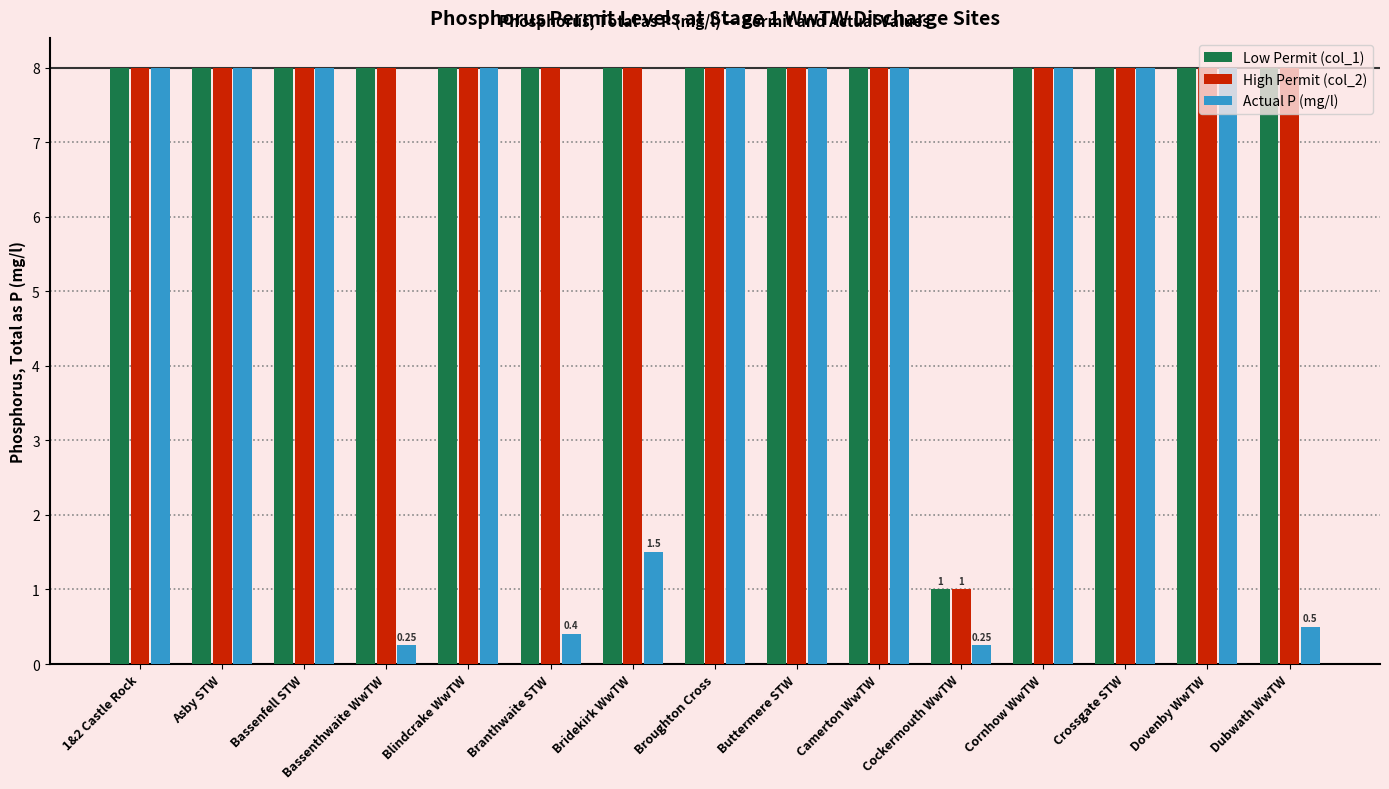

Is the value of High Permit (col_2) at Bassenfell STW greater than the value of Actual P (mg/l) at Dubwath WwTW?

Yes